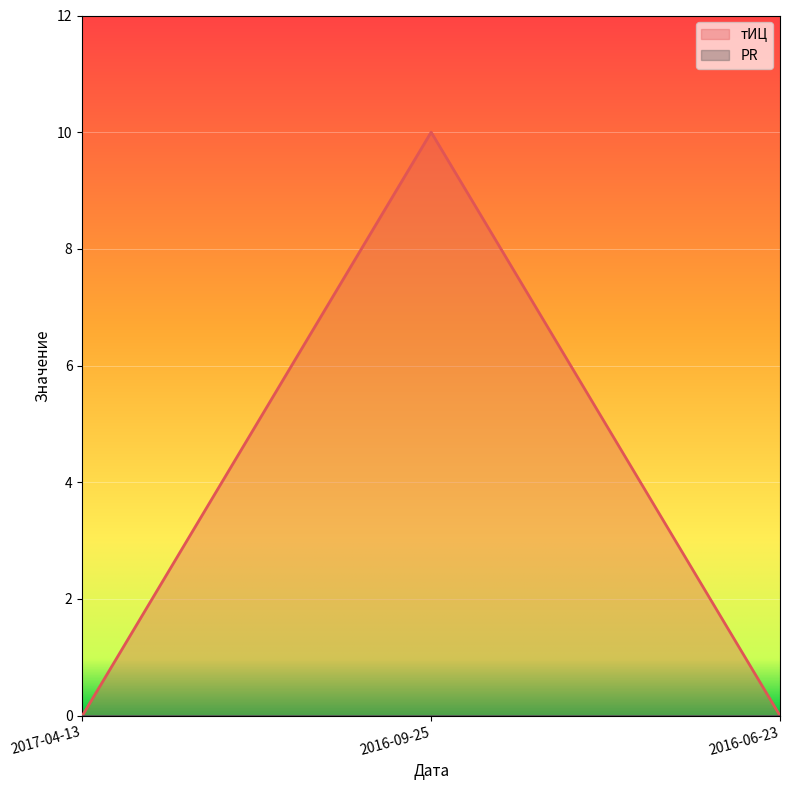

Rank the categories by value from lowest to highest.

2017-04-13, 2016-06-23, 2016-09-25